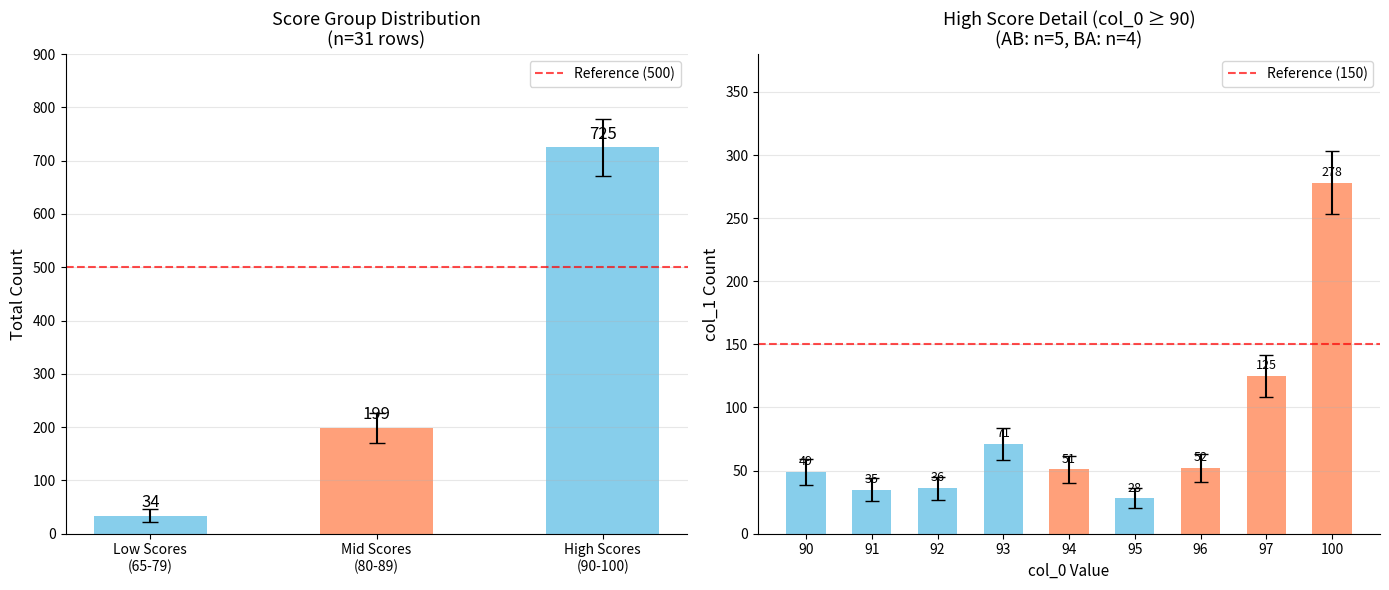

The value of Reference (500) at Low Scores
(65-79) is 681. True or false?

False